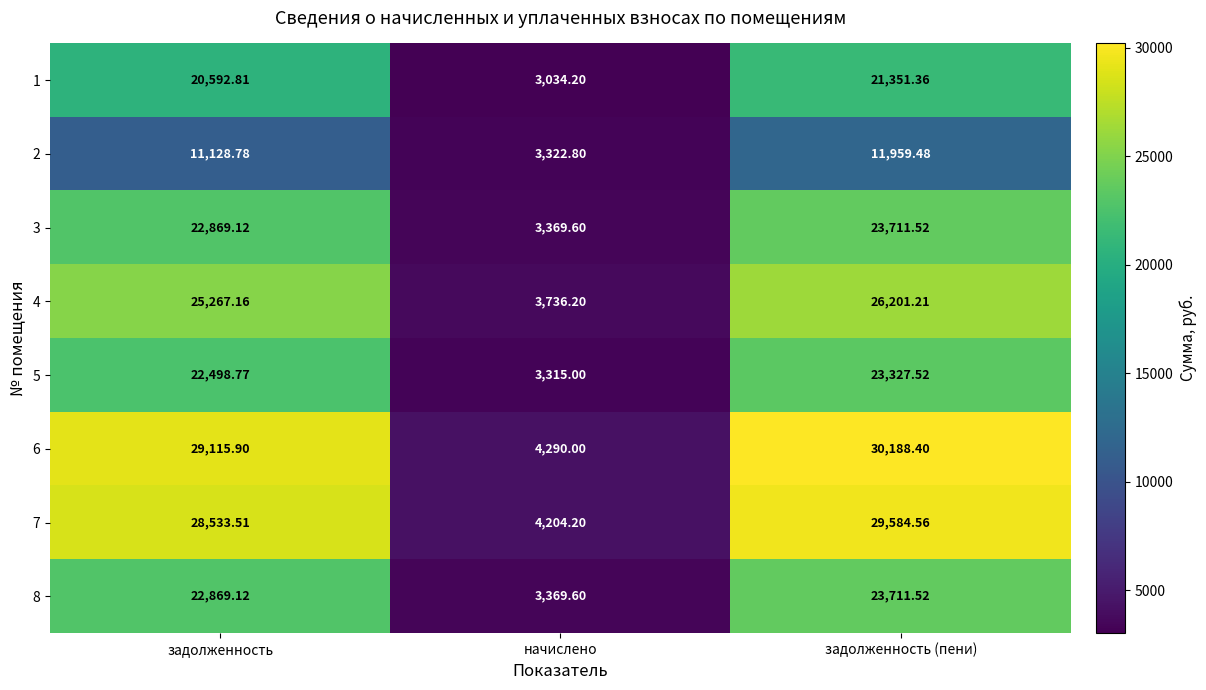

Which series changed the most between задолженность and задолженность (пени)?

6